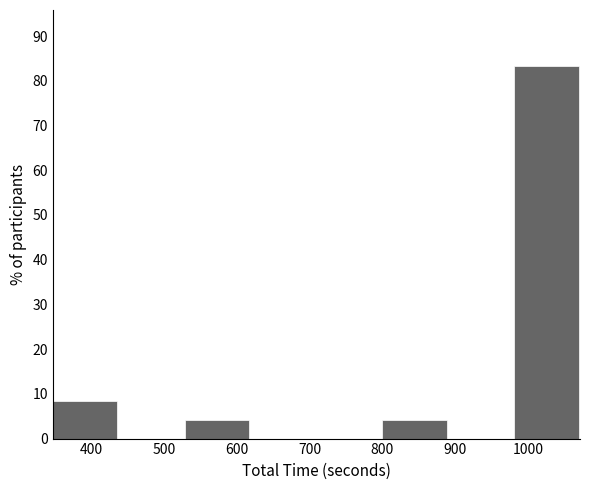

Reading left to right, list every bar in this chart as the range it spans on the x-axis followed by its height. Neither the bar edges nor the heights are printed on the chart, so give them approximately, as read against the axes.

350 to 440: 8
440 to 530: 0
530 to 620: 4
620 to 710: 0
710 to 800: 0
800 to 890: 4
890 to 980: 0
980 to 1070: 83